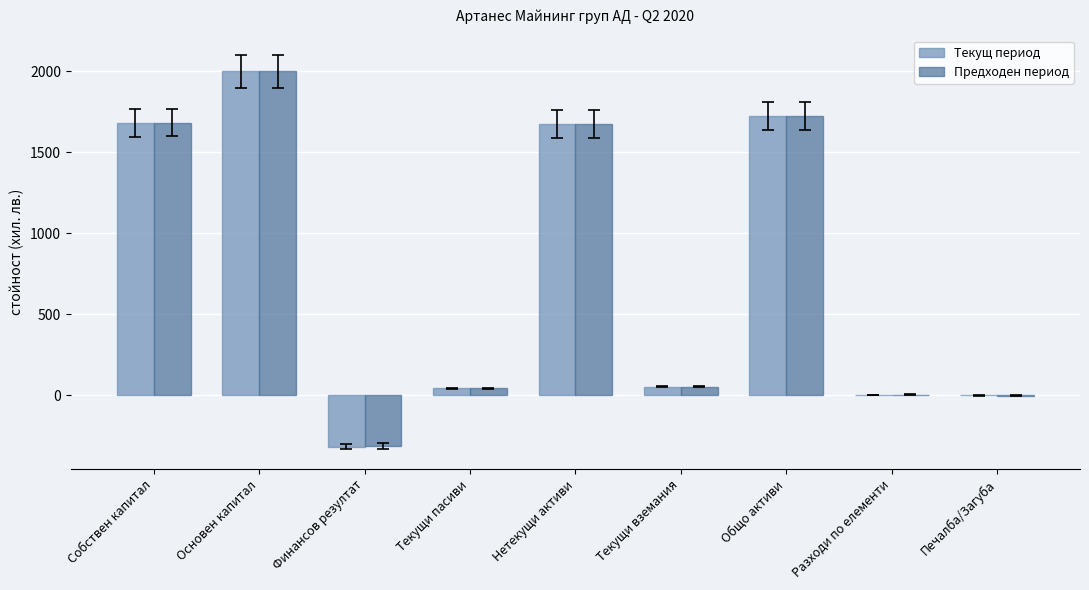

How many categories are shown in the chart?

9